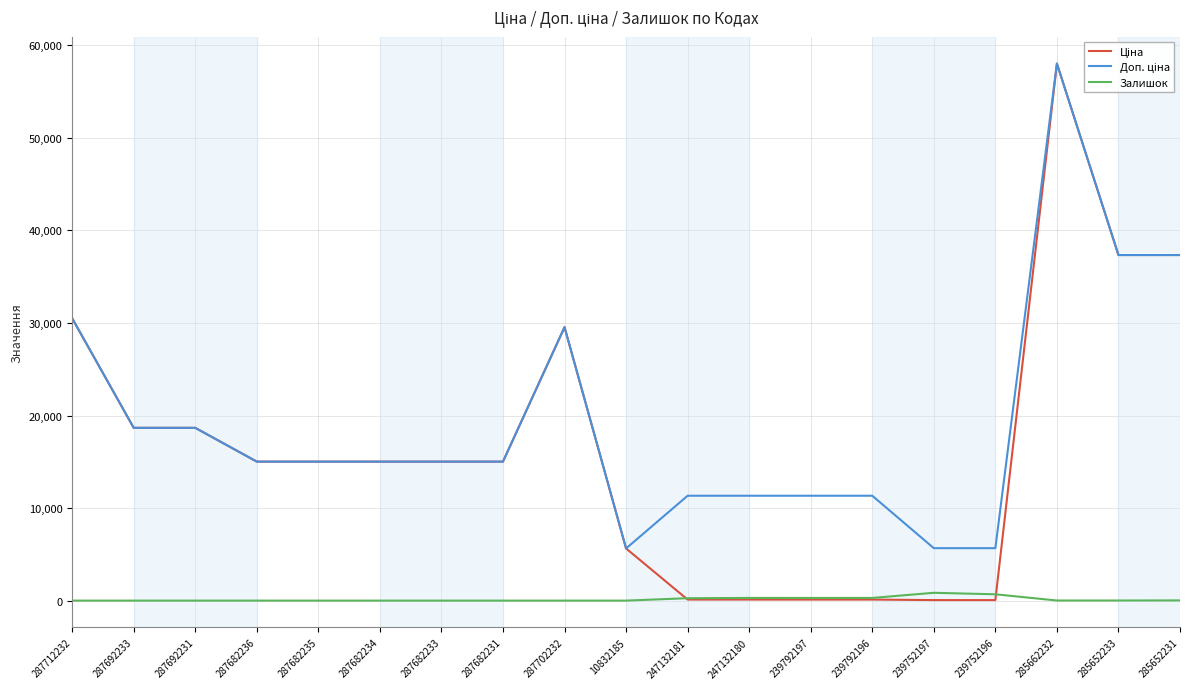

Is it true that Залишок equals 12.0 at 285662232?

True